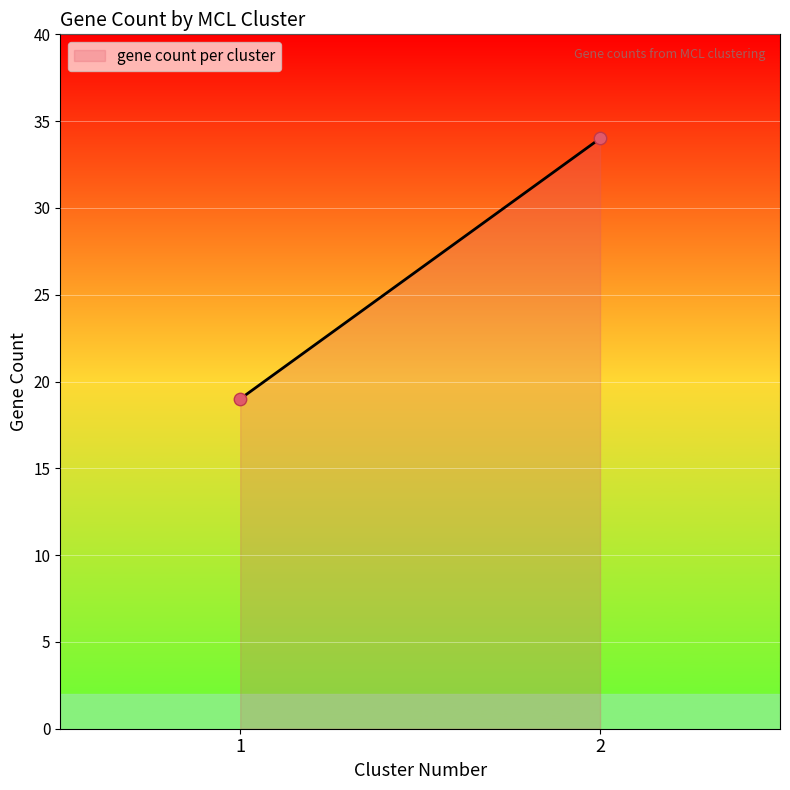

What is the greatest value displayed?

34.0